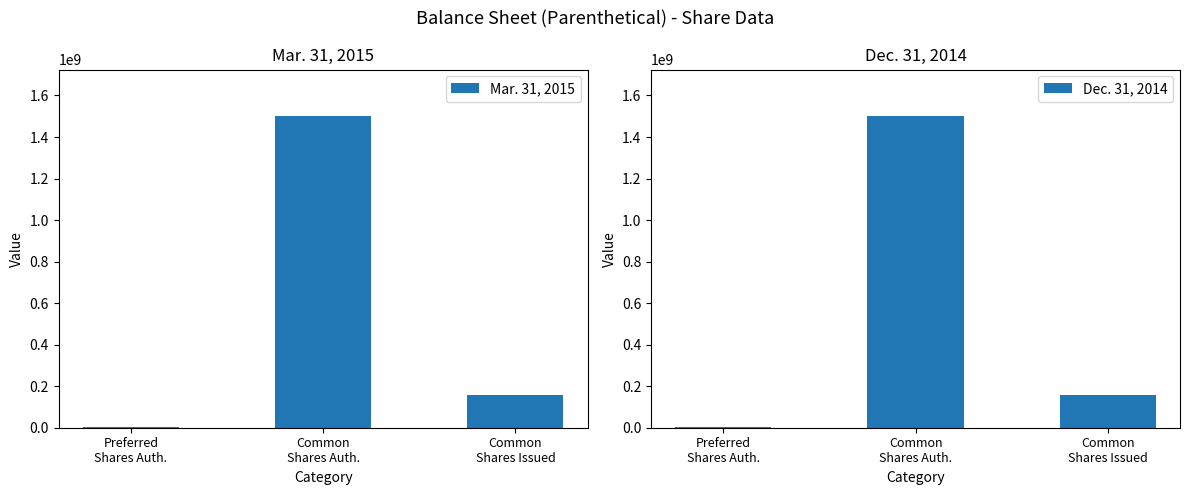

What is the sum of all Mar. 31, 2015 values?

1658000000